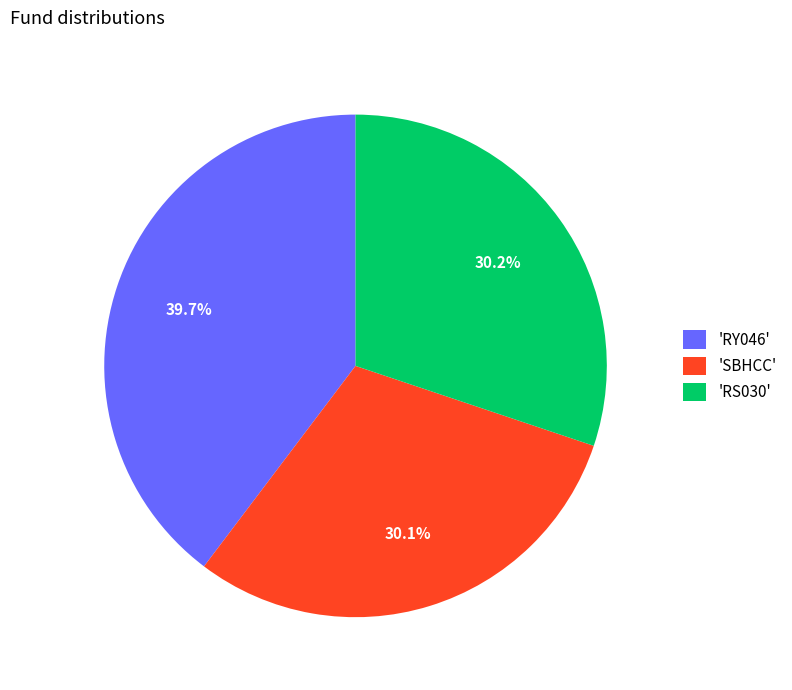

How many slices are in this pie chart?

3